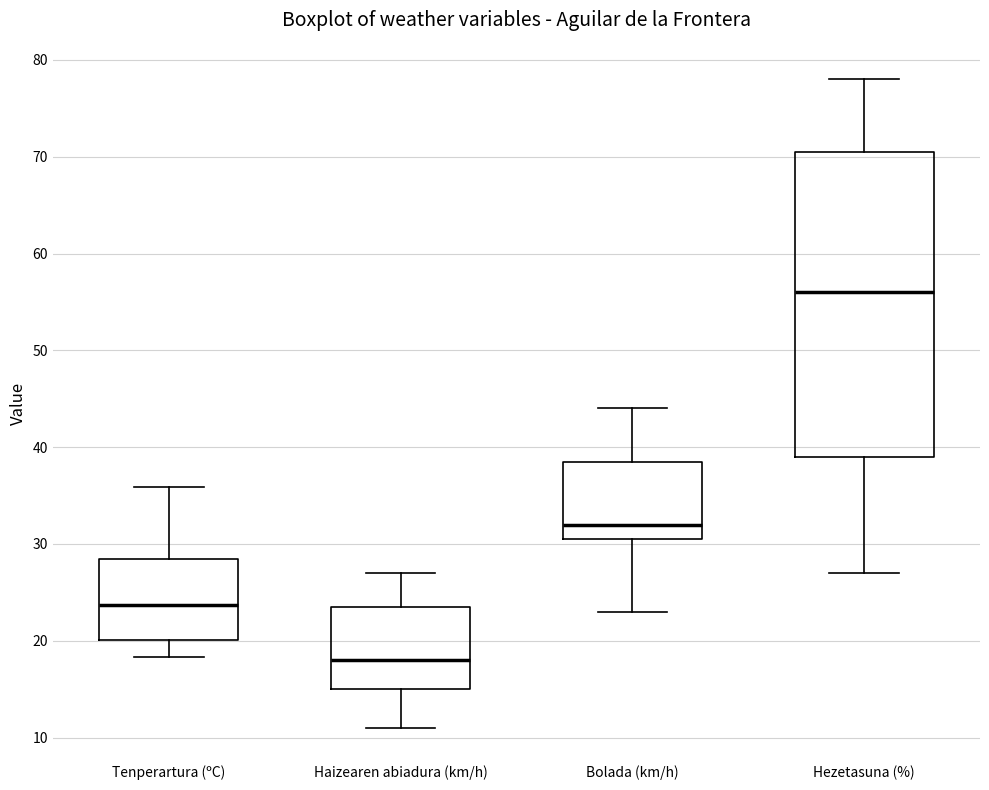

Where does the median line of the box for Hezetasuna (%) sit on the y-axis? The values are not printed on the chart, so give them approximately, as read against the axis.

56